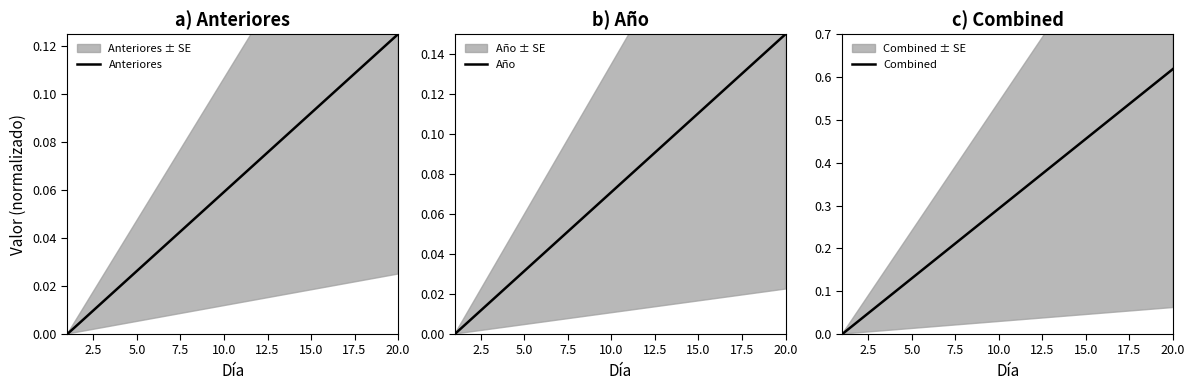

At how many categories does at least one series exceed 0?

19